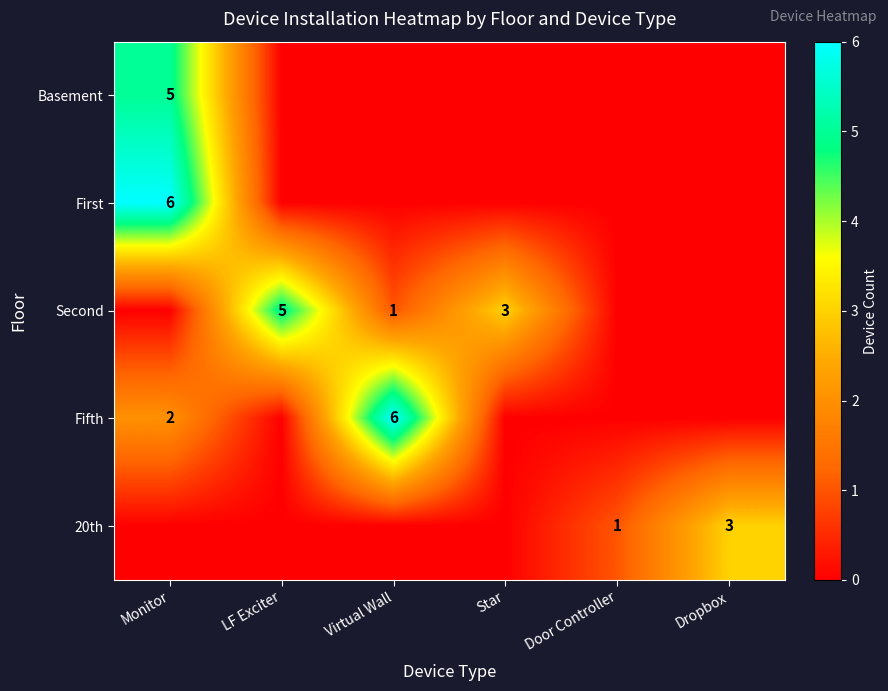

Is it true that 20th equals 1 at Door Controller?

True